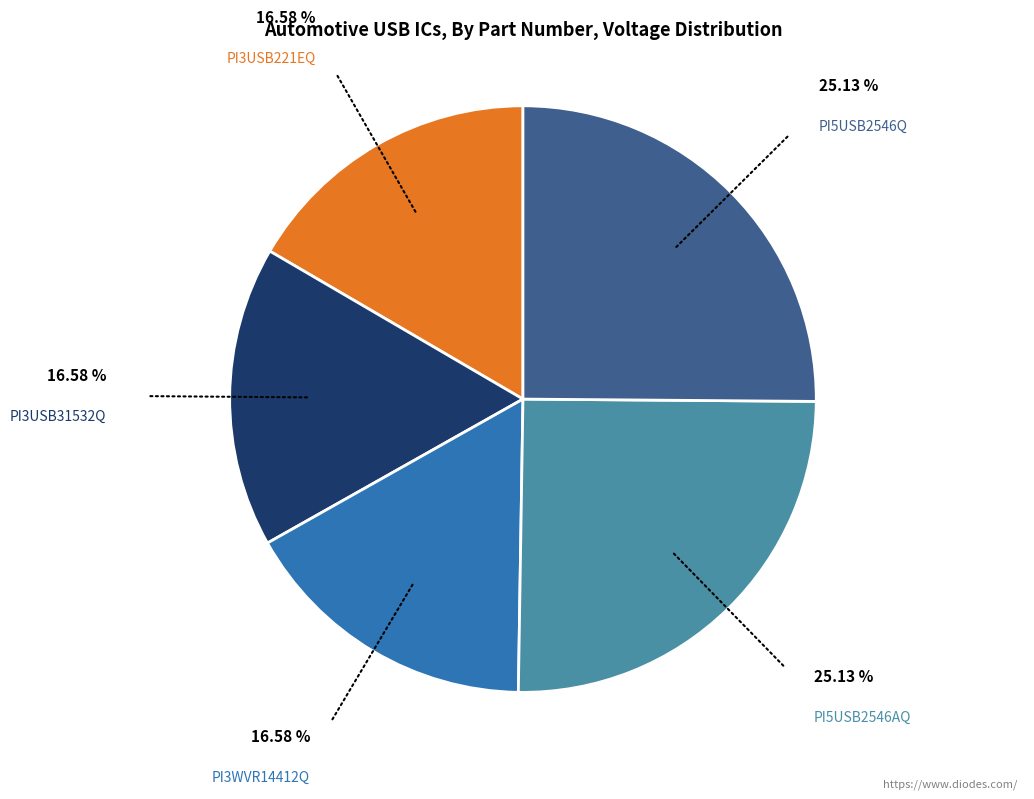

Is there any slice that represents more than half of the pie?

No